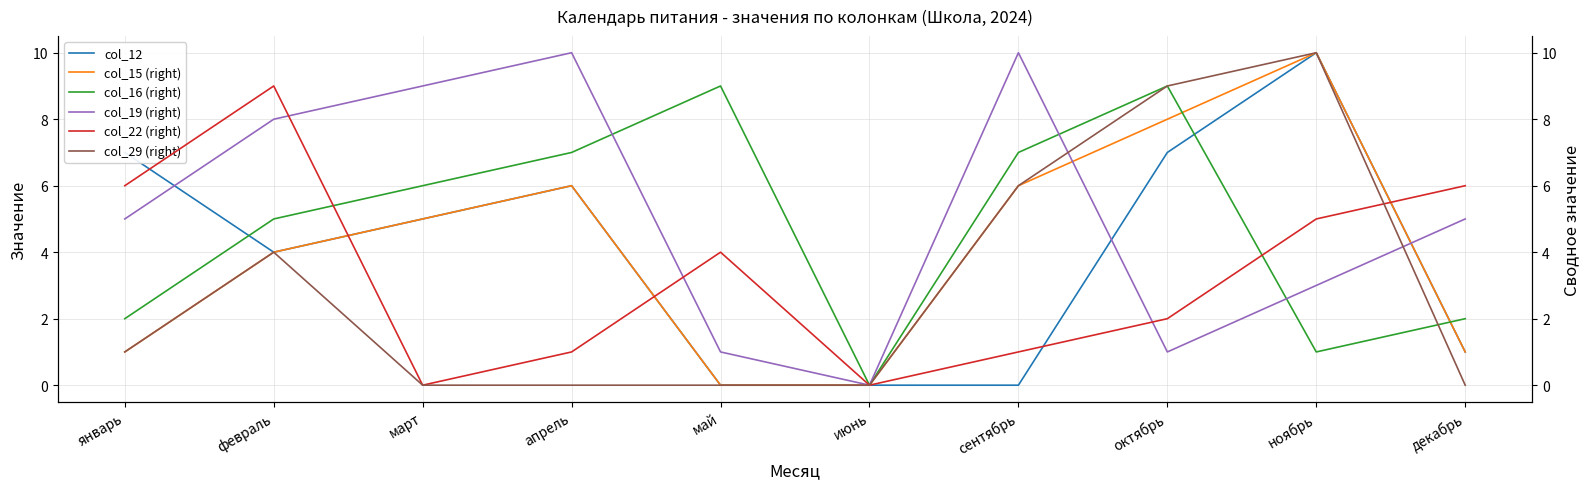

Which series ends up on top after the final intersection of col_19 (right) and col_15 (right)?

col_19 (right)